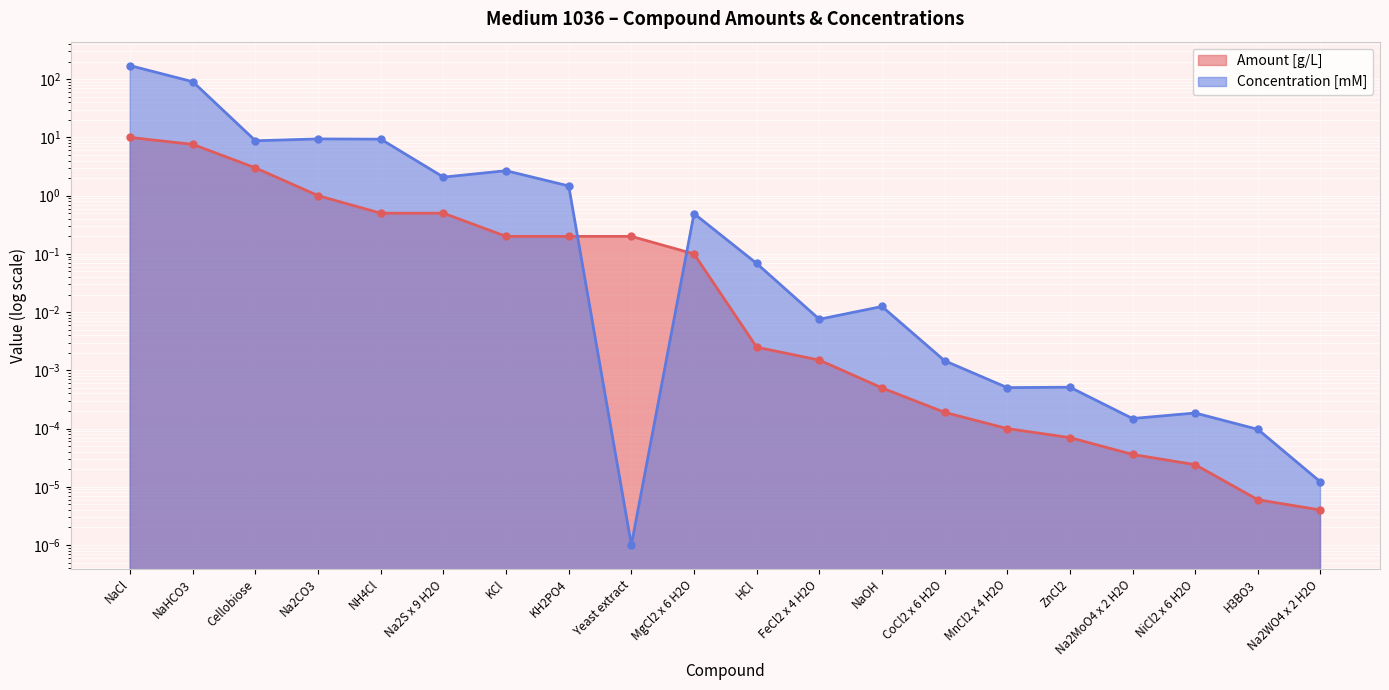

What is the difference between the second highest and minimum values in the Concentration [mM] series?

90.3